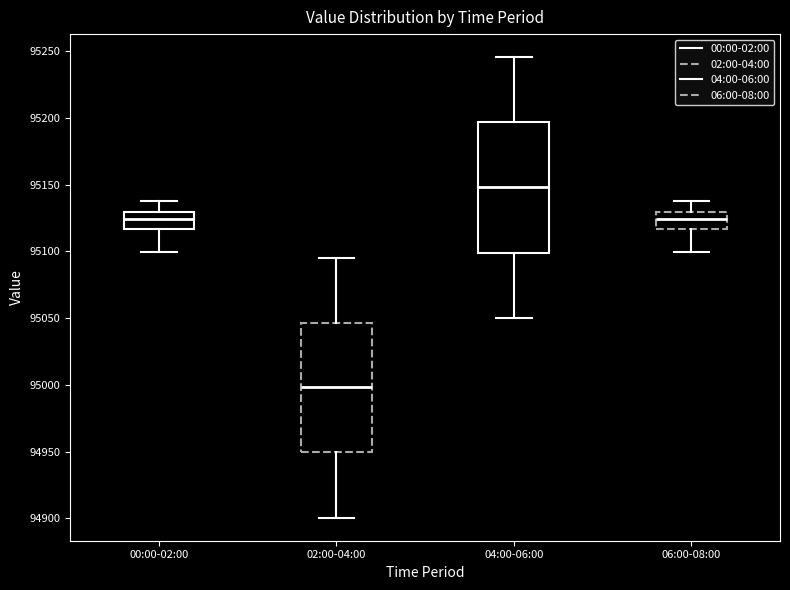

Reading left to right, read every box against the y-axis: the position of its median line, the range the box covers, and the ends of its whiskers. The values are not printed on the chart, so give them approximately, as read against the axis.

00:00-02:00: median 95125, box 95115 to 95130, whiskers 95100 to 95140
02:00-04:00: median 95000, box 94950 to 95045, whiskers 94900 to 95095
04:00-06:00: median 95150, box 95100 to 95195, whiskers 95050 to 95245
06:00-08:00: median 95125, box 95115 to 95130, whiskers 95100 to 95140